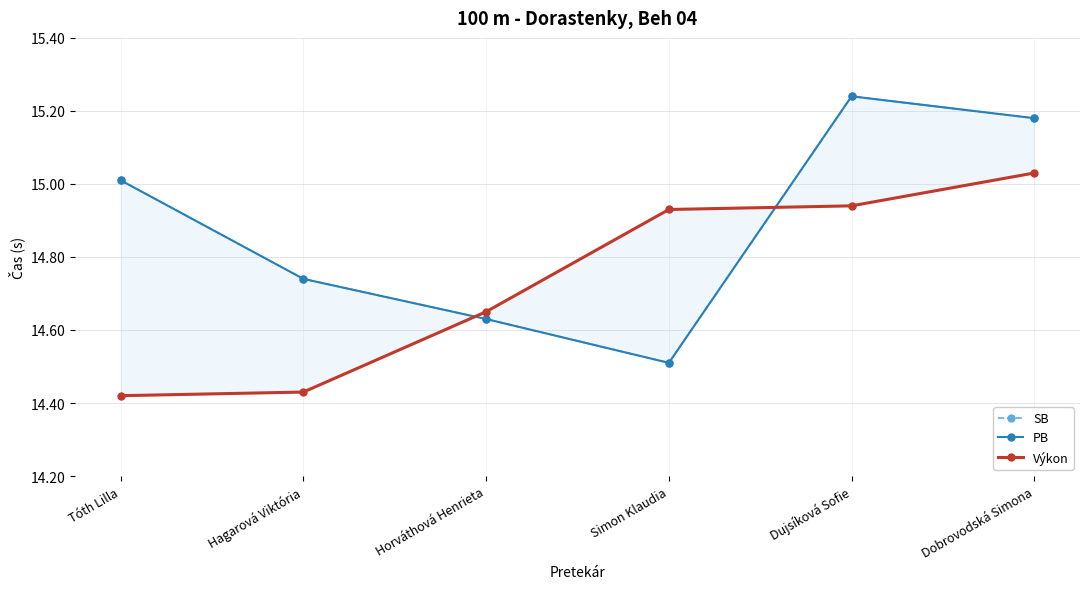

Is this an area chart (filled region under the line)?

No